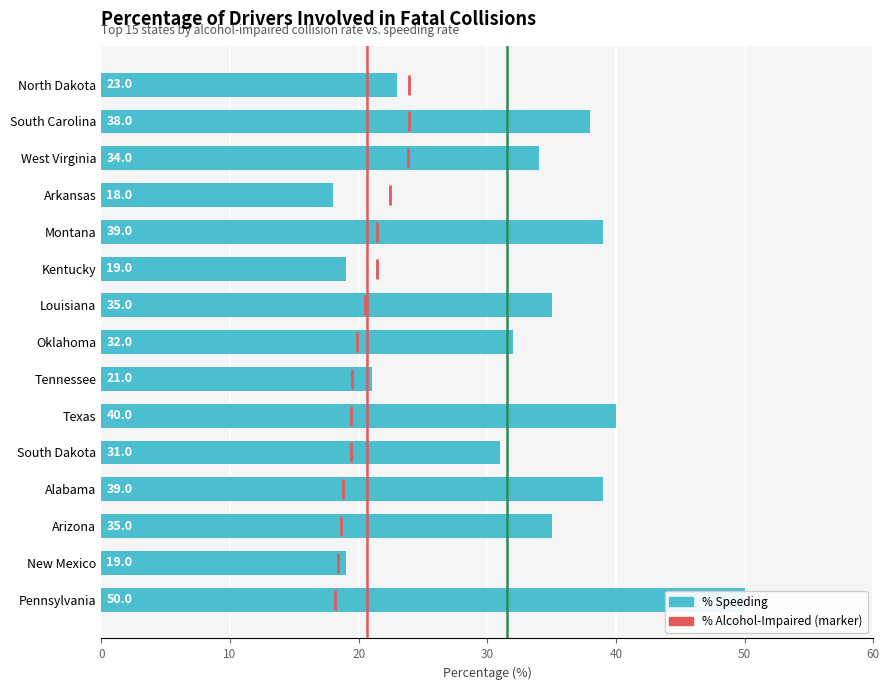

What value does the data have at Alabama?

39